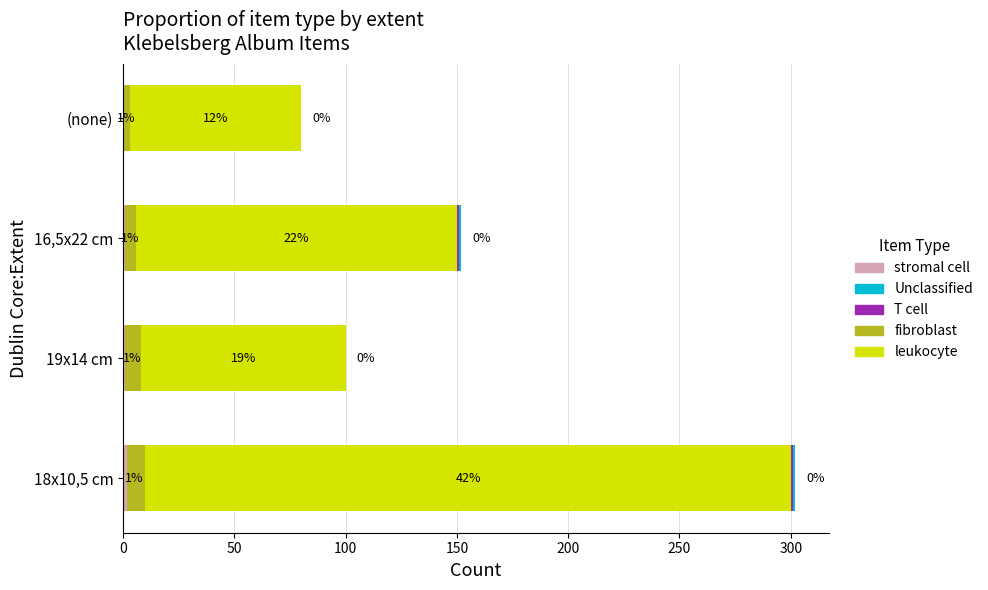

Which series has the largest total across all categories?

leukocyte